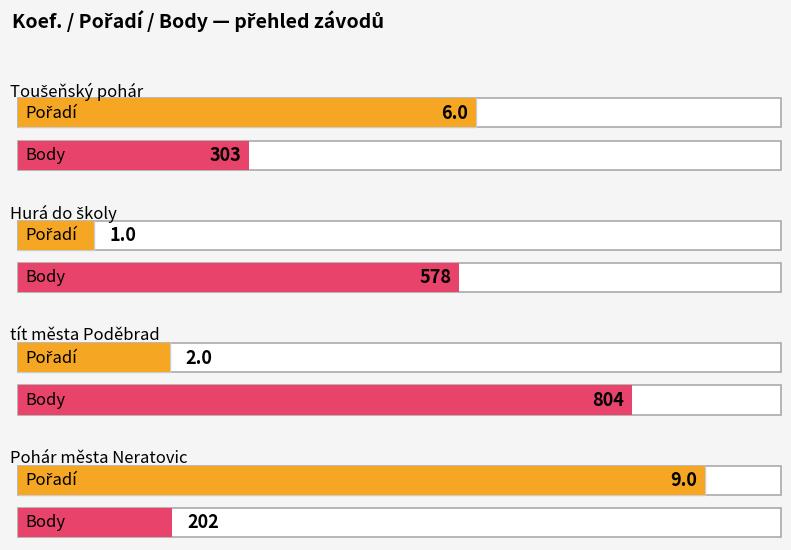

What is the smallest value displayed?

1